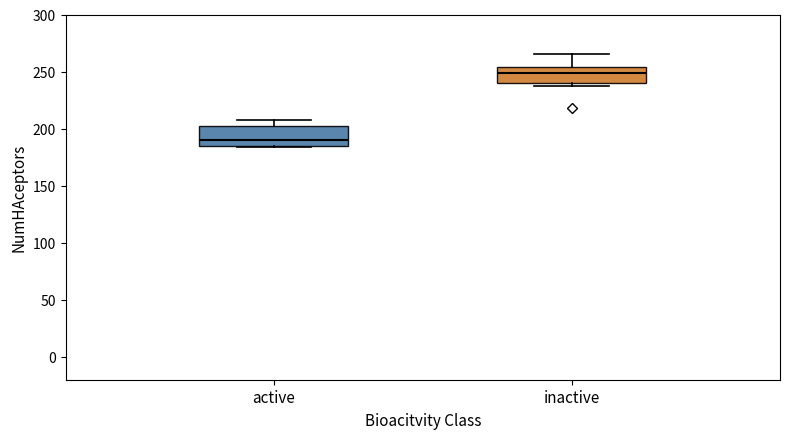

Reading left to right, transcribe this box plot: for each box, give where its median line is, the range the box spans, and where its two whiskers end, as read against the y-axis. The values are not printed on the chart, so give them approximately, as read against the axis.

active: median 190, box 185 to 200, whiskers 185 to 210
inactive: median 250, box 240 to 255, whiskers 235 to 265